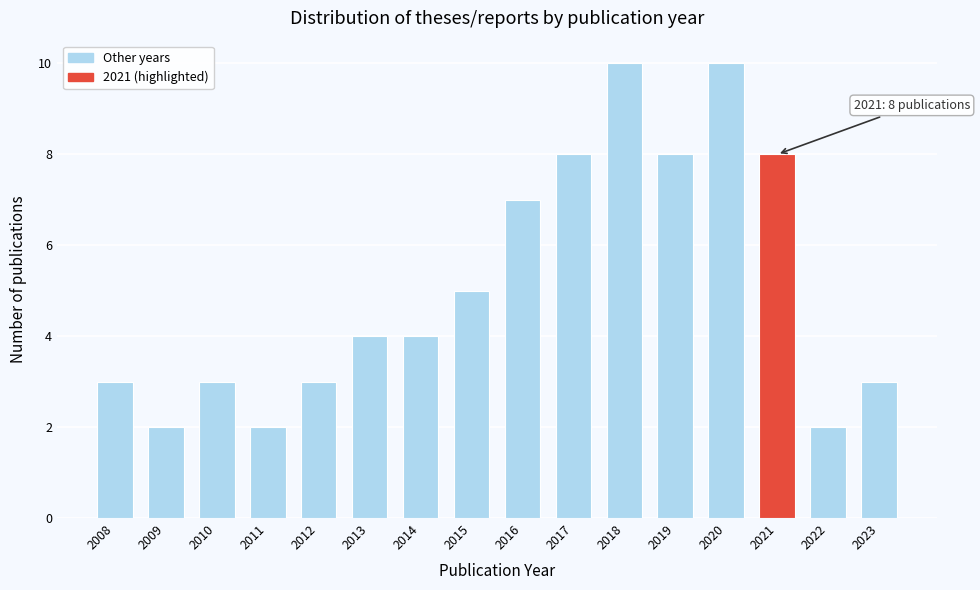

Reading left to right, list all the values displayed in this chart.

3	2	3	2	3	4	4	5	7	8	10	8	10	8	2	3